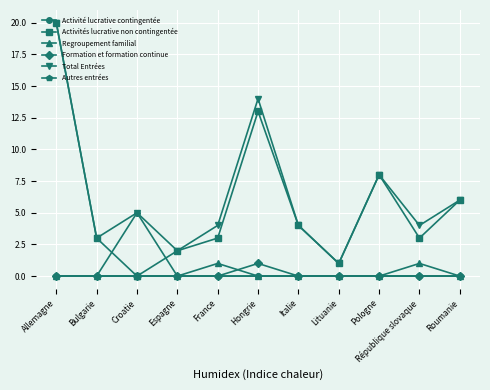

Does the chart have visible grid lines?

Yes